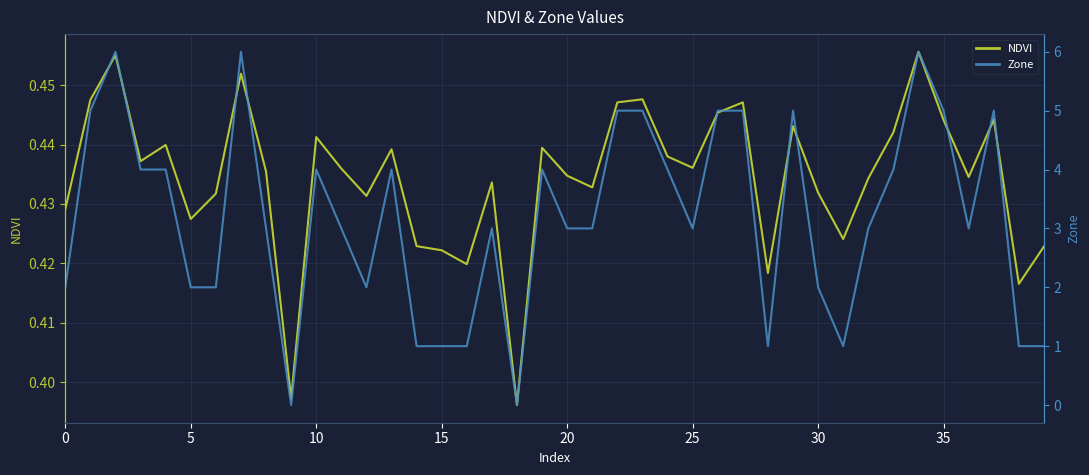

True or false: NDVI has a value of 0.2 at 25.

False